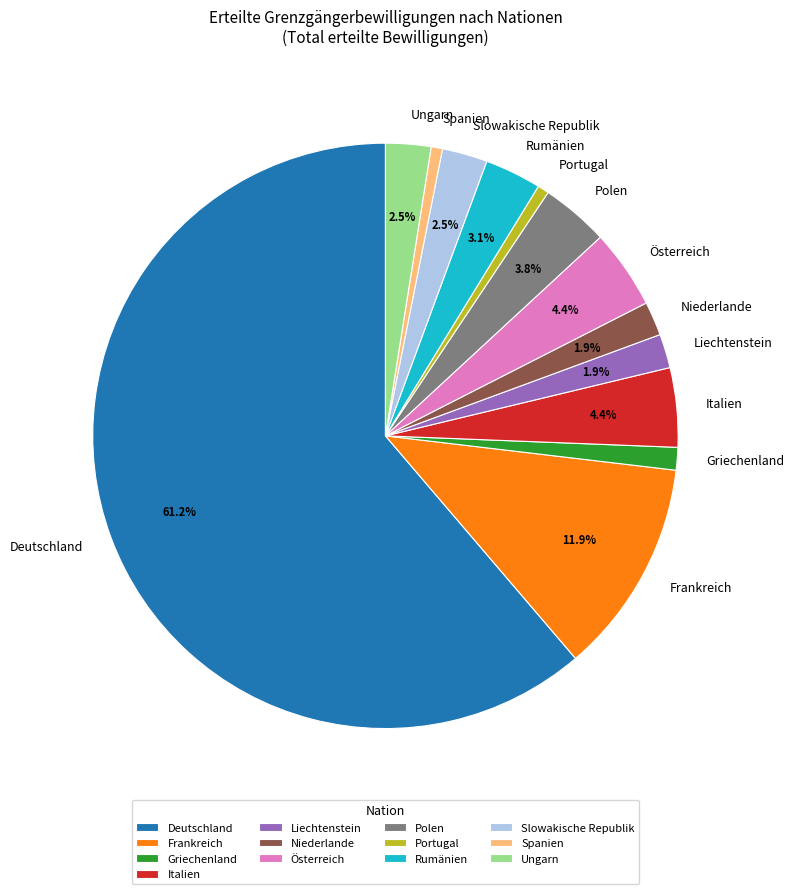

What portion of the pie excludes Frankreich?

88.1%